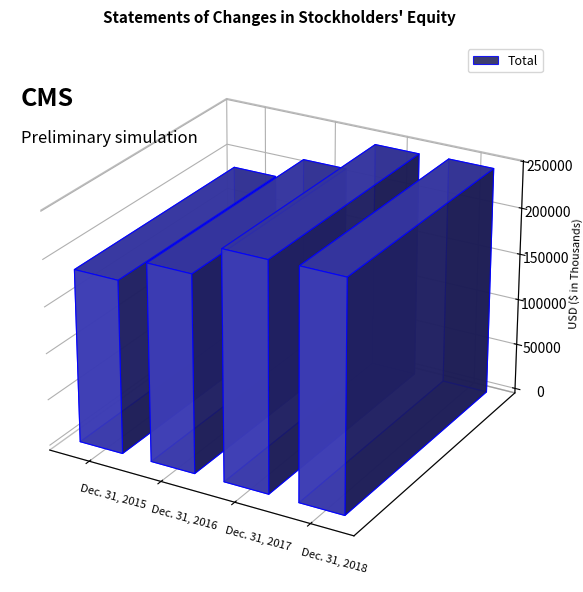

Reading right to left, transcribe all the data shown in this chart.

Dec. 31, 2018=245879	Dec. 31, 2017=244670	Dec. 31, 2016=211551	Dec. 31, 2015=186095